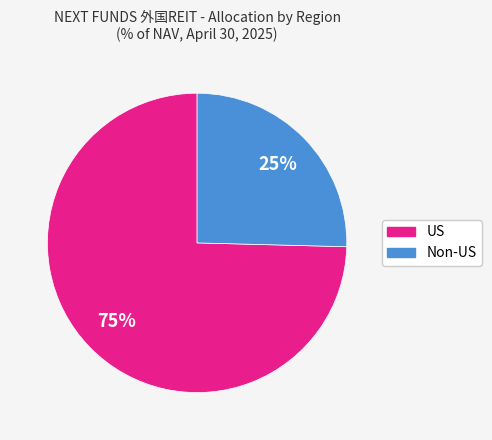

Is it true that US is 75% of the pie?

True